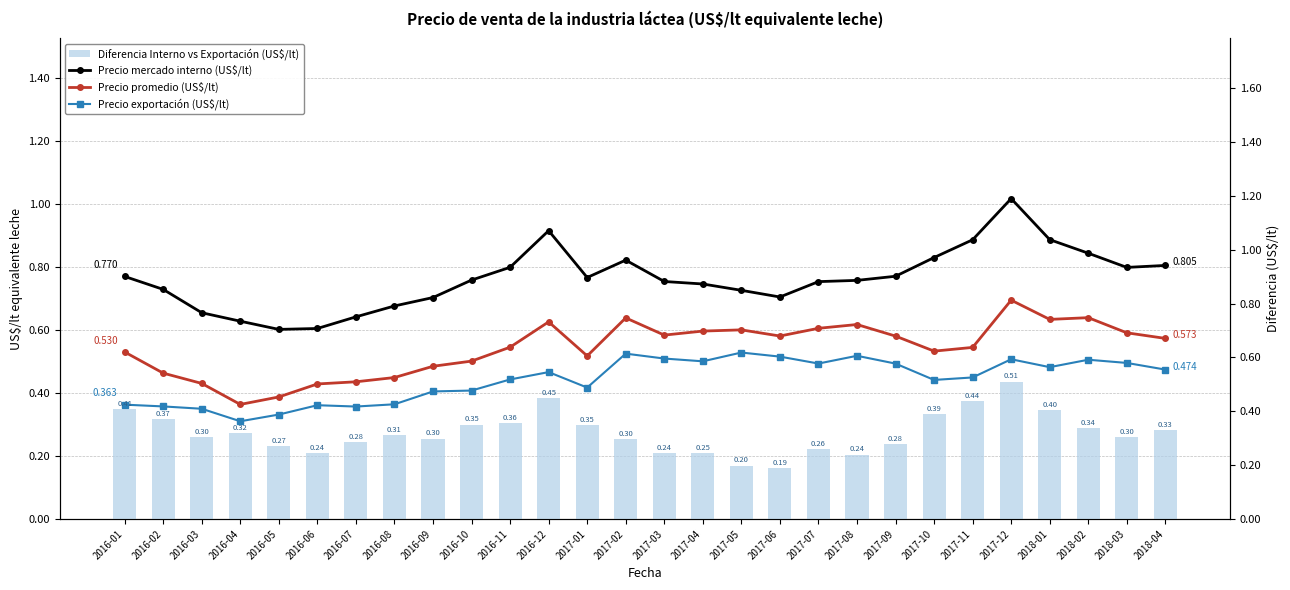

True or false: Precio promedio (US$/lt) has a value of 0.7 at 2016-03.

False